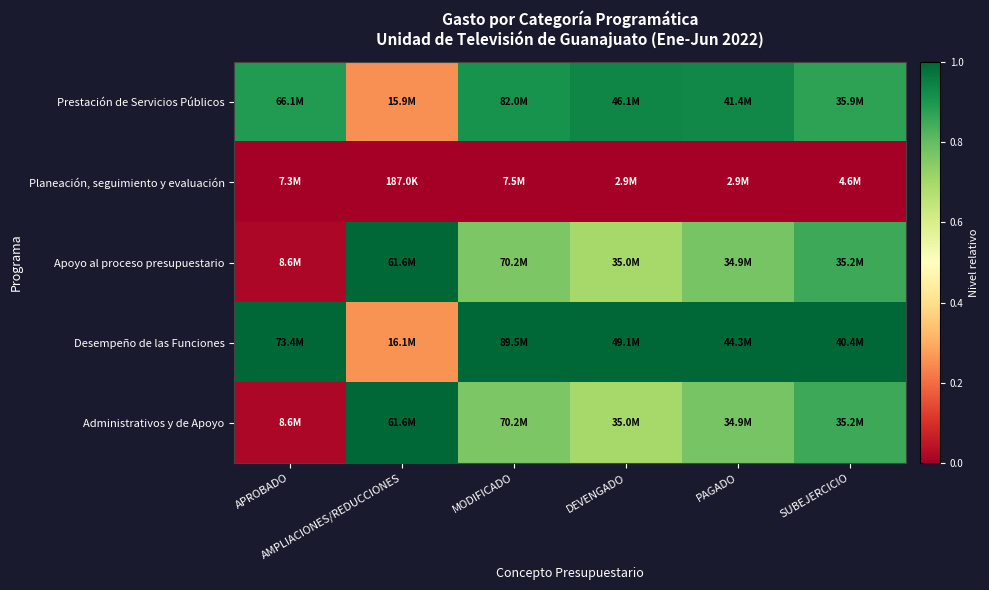

Rank the series at SUBEJERCICIO from lowest to highest value.

Planeación, seguimiento y evaluación, Apoyo al proceso presupuestario, Administrativos y de Apoyo, Prestación de Servicios Públicos, Desempeño de las Funciones